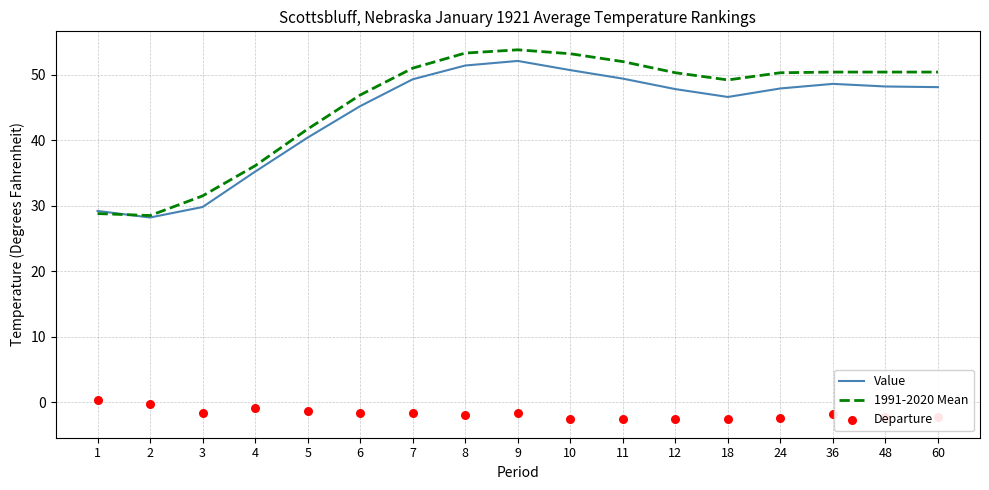

Which series reaches the maximum Y coordinate?

1991-2020 Mean